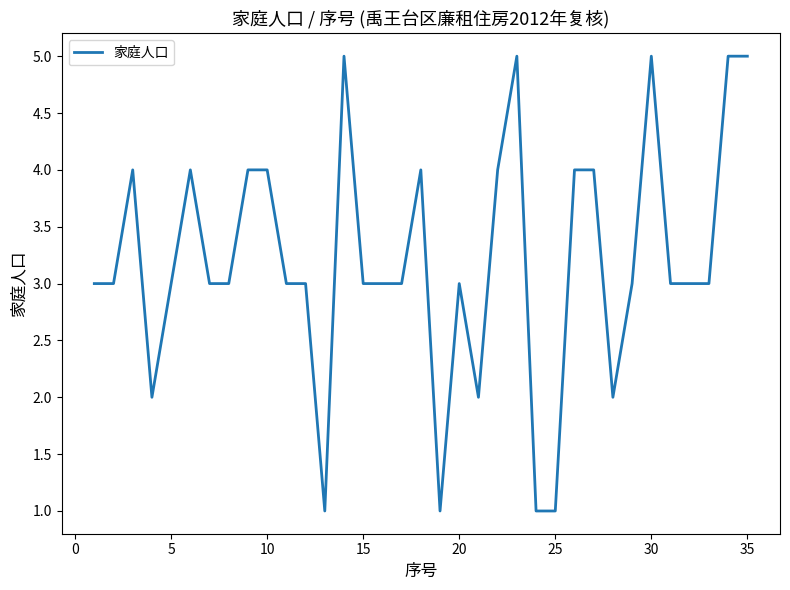

Reading left to right, list all the values displayed in this chart.

3	3	4	2	3	4	3	3	4	4	3	3	1	5	3	3	3	4	1	3	2	4	5	1	1	4	4	2	3	5	3	3	3	5	5